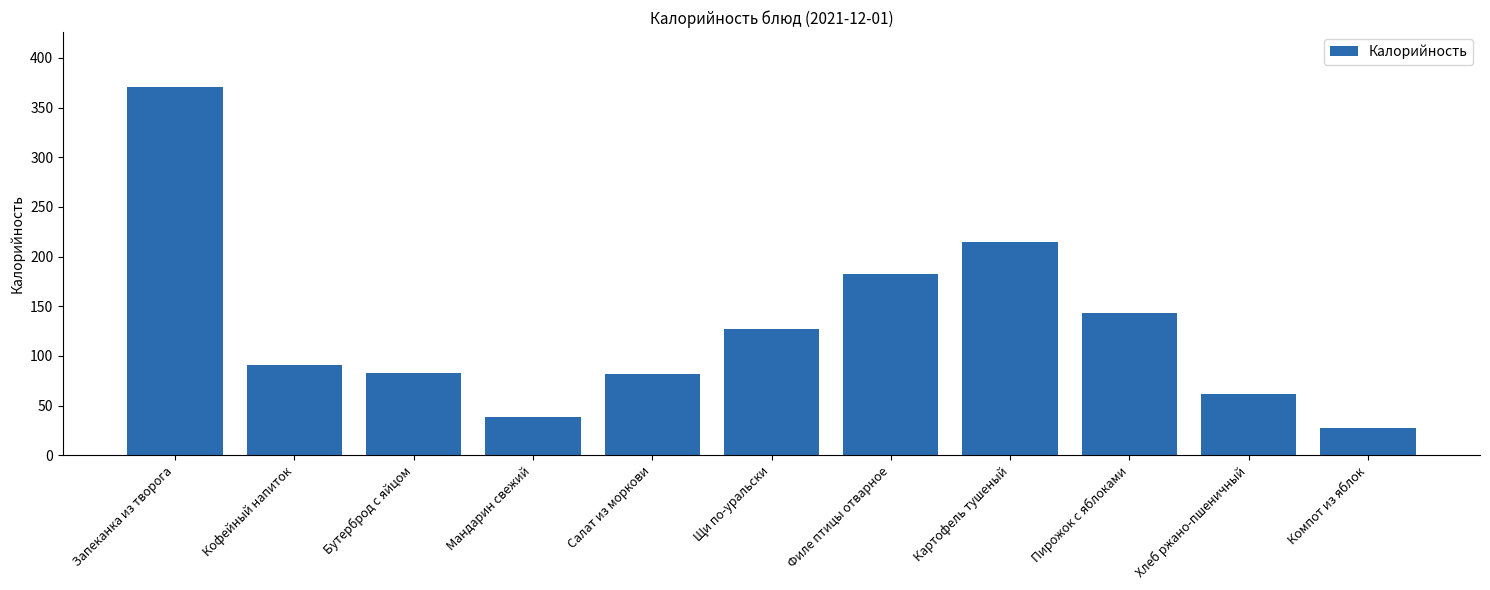

What is the label of the 7th bar from the left?

Филе птицы отварное